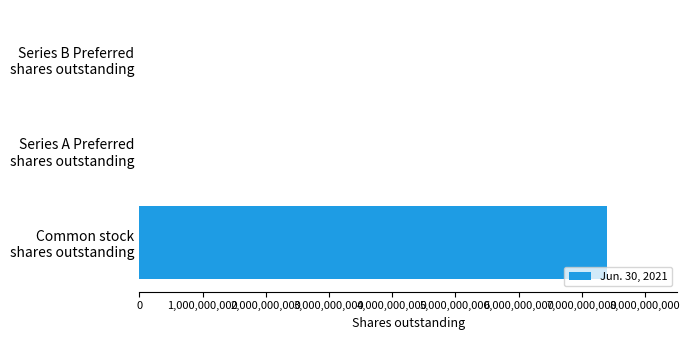

What is the maximum value shown in the chart?

7402535676